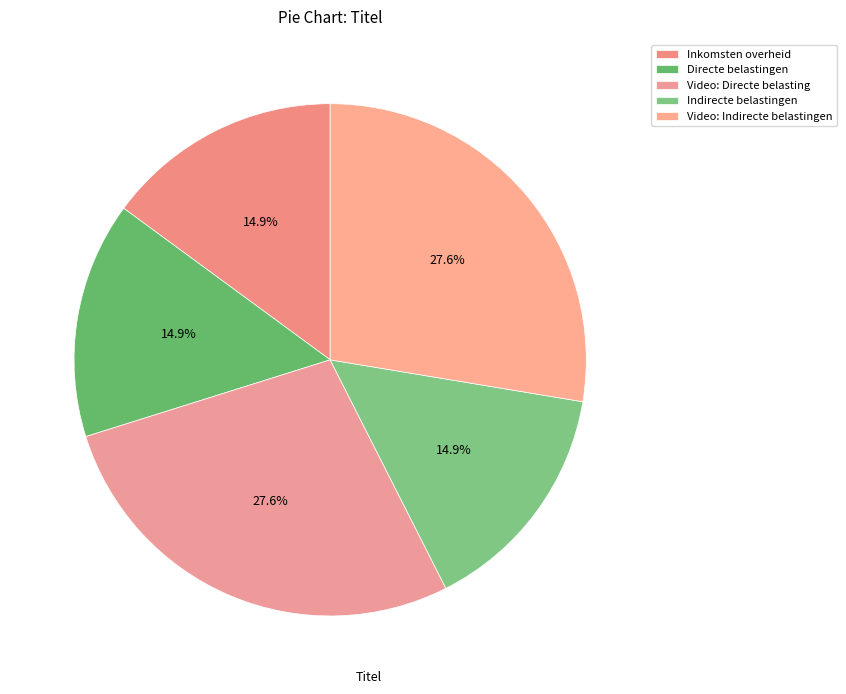

Is there a majority slice in this chart?

No